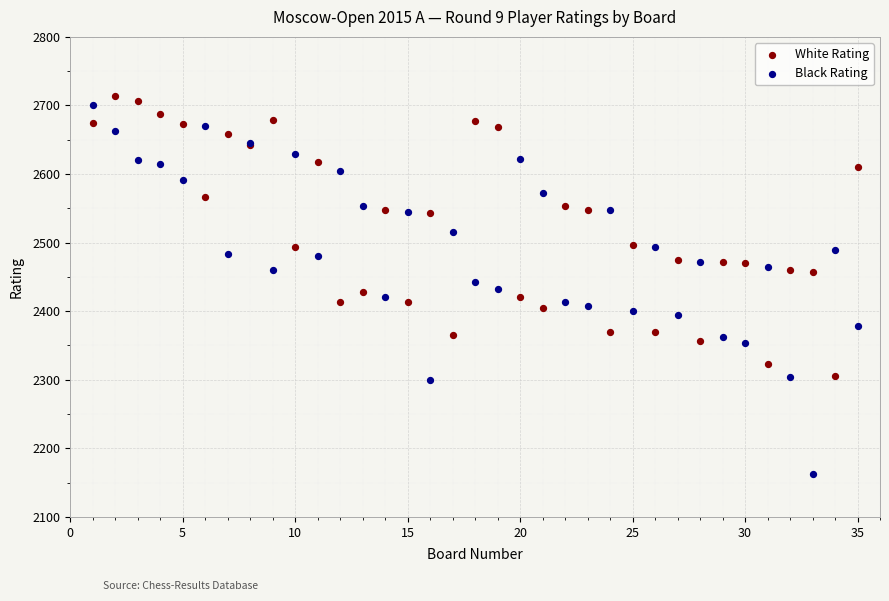

Which series has the largest Y range (max minus min)?

Black Rating